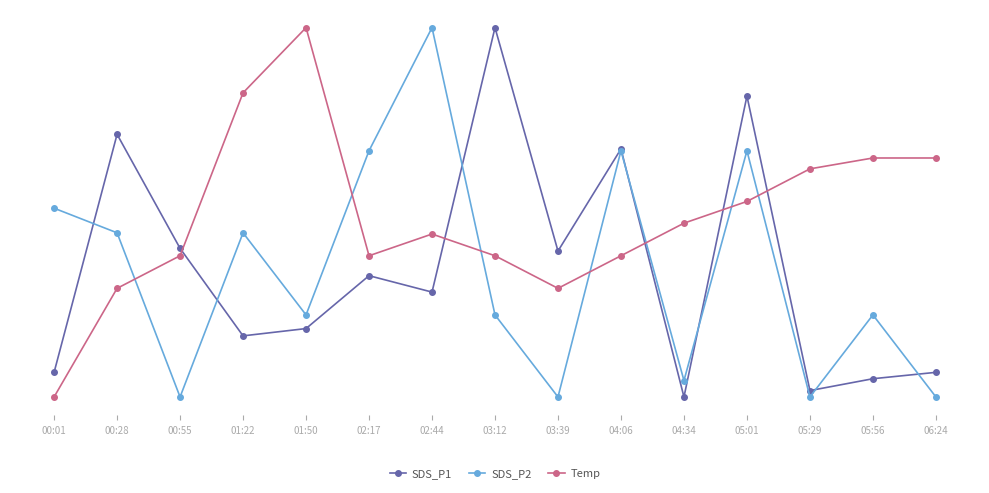

What is the value of the SDS_P1 point at the 4th from the left?

0.2